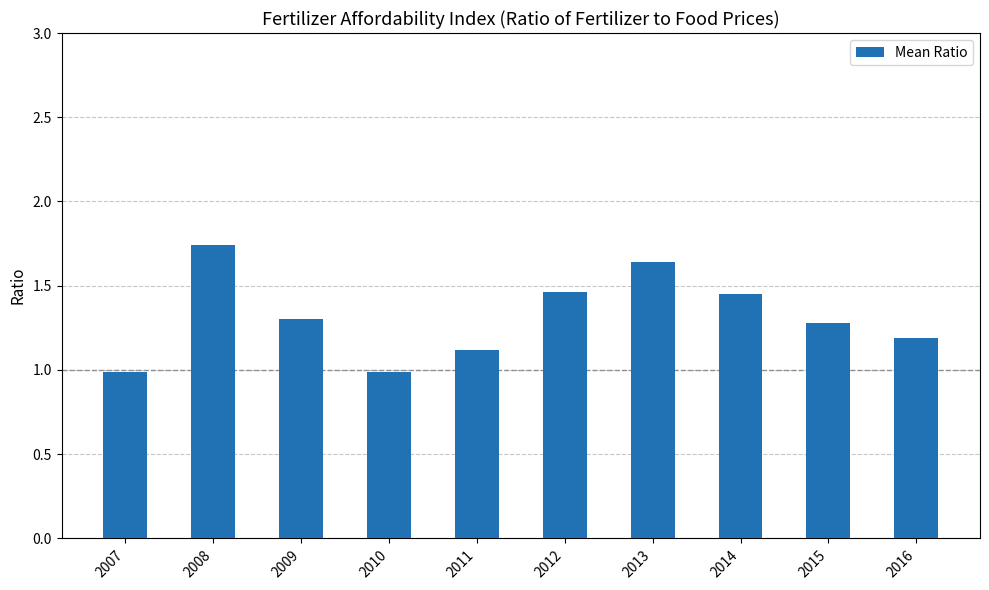

What is the sum of the values at 2012 and 2013?

3.1